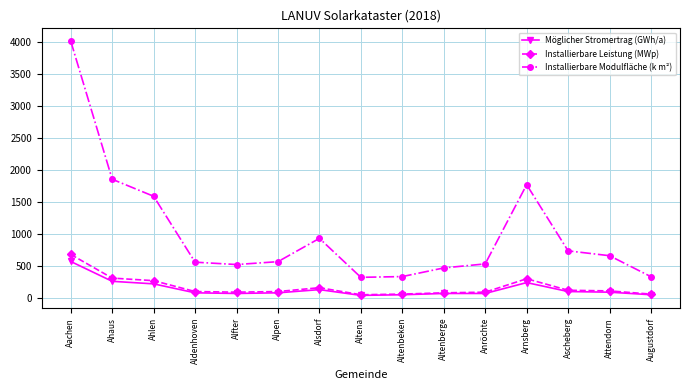

In Installierbare Modulfläche (k m²), how many points are lower than both neighbors (excluding endpoints)?

2